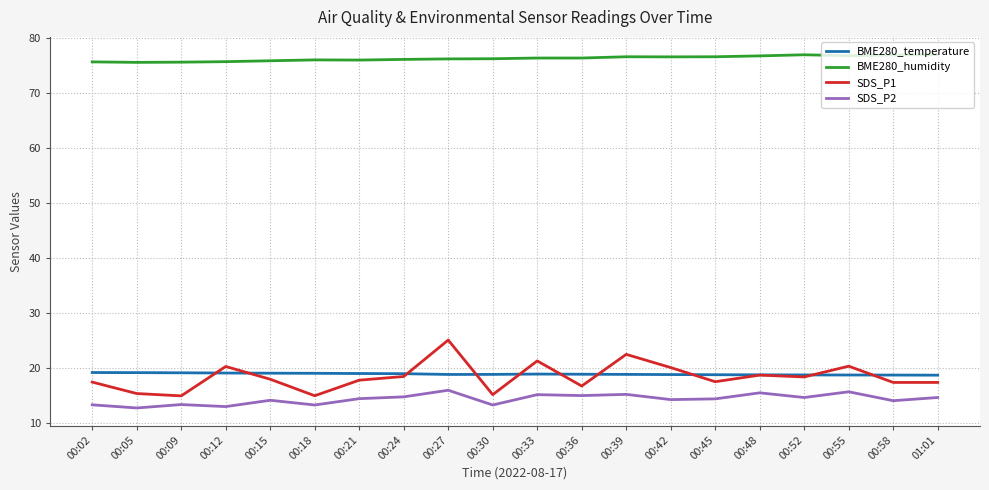

What position from the left is 00:02?

1